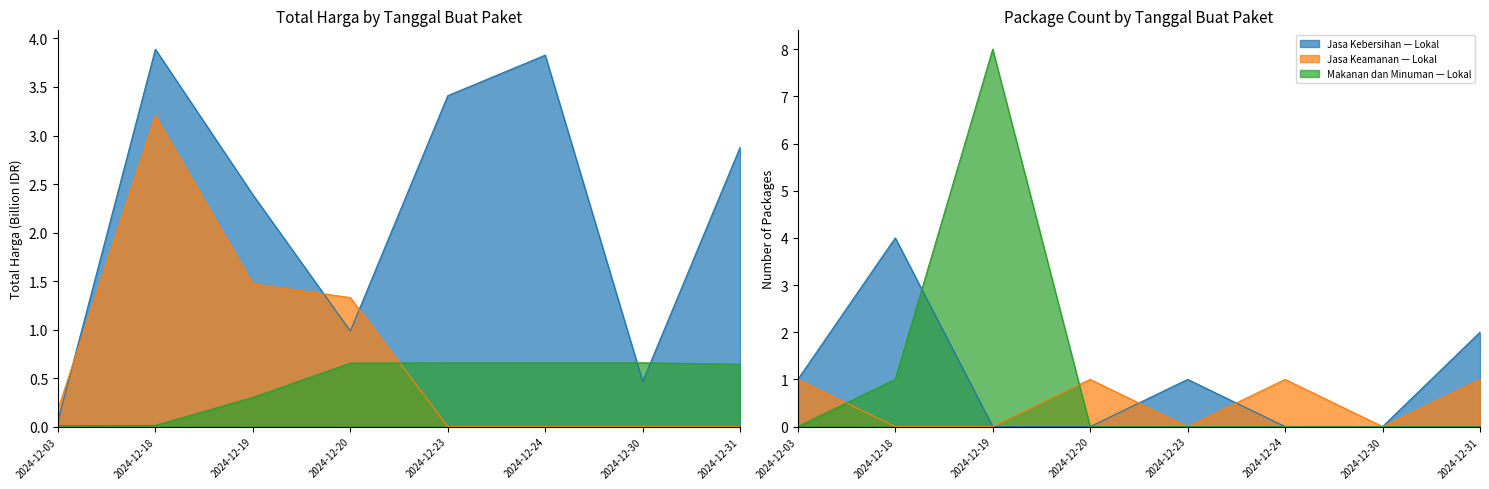

Rank the series by their maximum value, from highest to lowest.

Jasa Kebersihan, Jasa Keamanan, Makanan dan Minuman